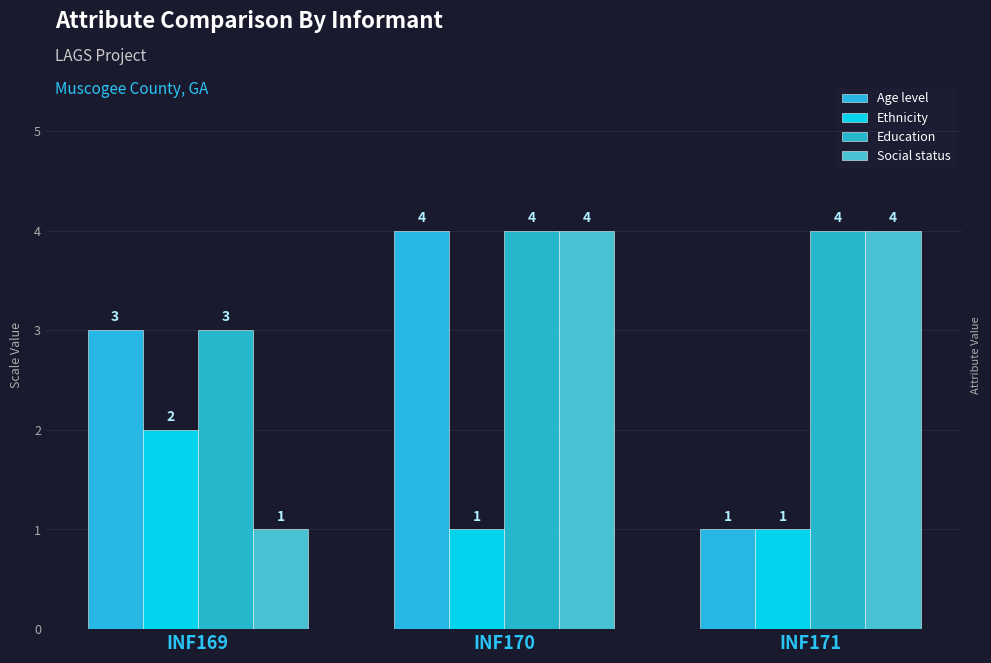

Where does the Age level series first go above 3?

INF170